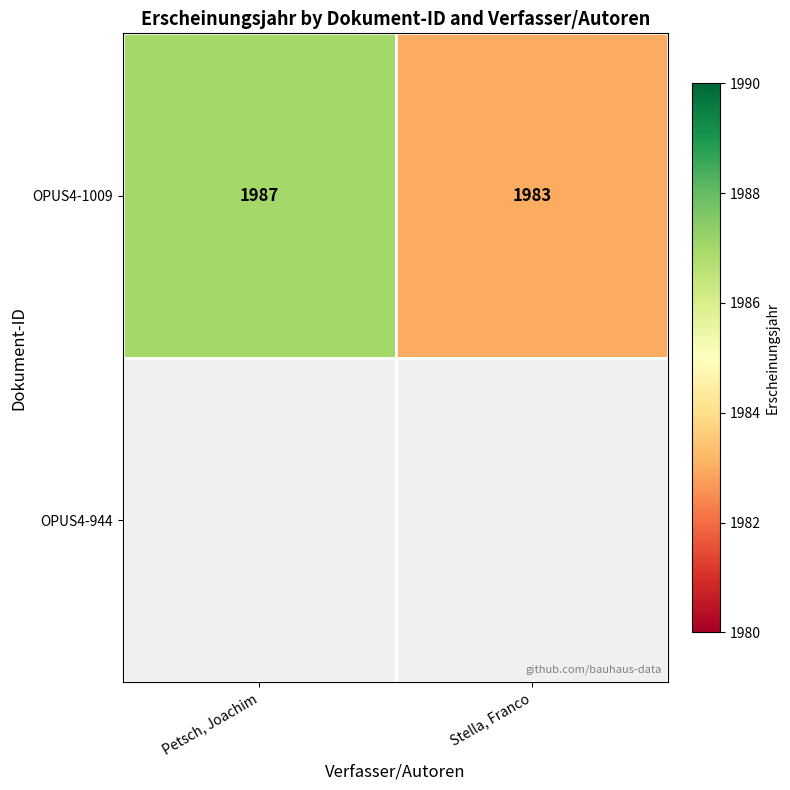

The OPUS4-1009 series shows 1363.1 at Petsch, Joachim. True or false?

False